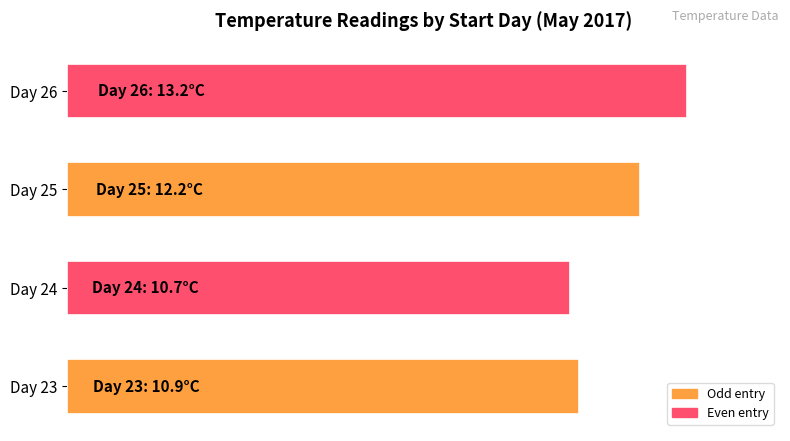

Are the bars horizontal?

Yes